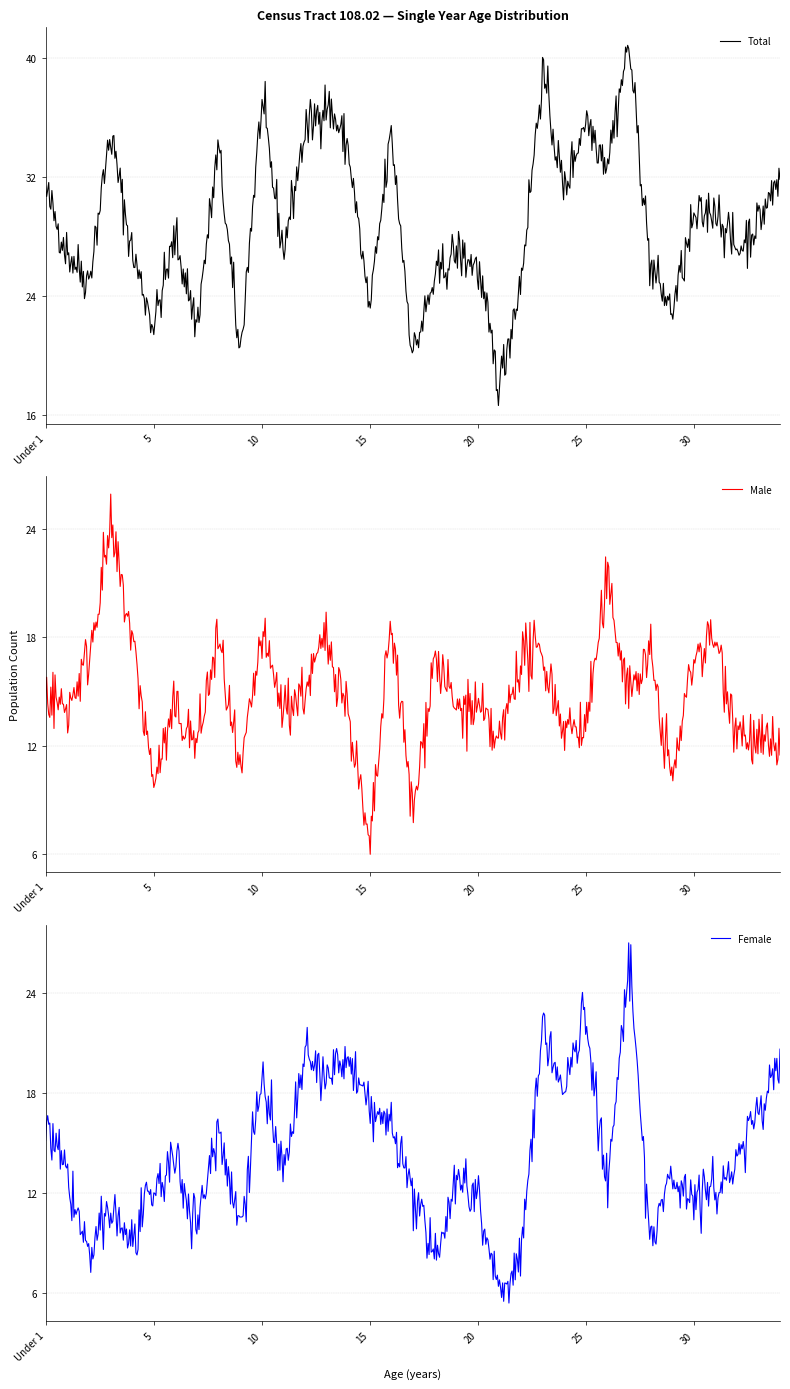

What is the difference between the maximum and minimum values in the Male series?

20.0